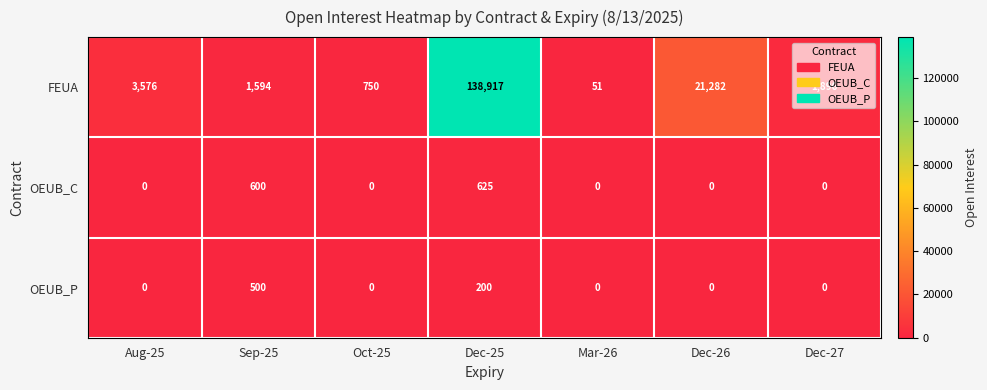

Read the OEUB_P value at Dec-25.

200